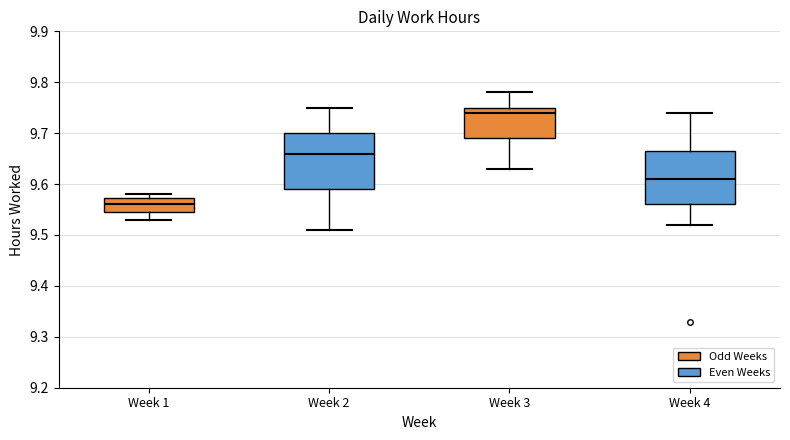

Which box's median line is the lowest?

Week 1